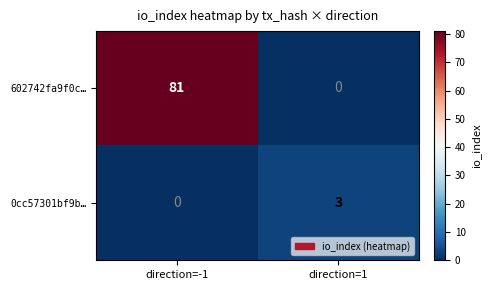

How many categories are shown in the chart?

2